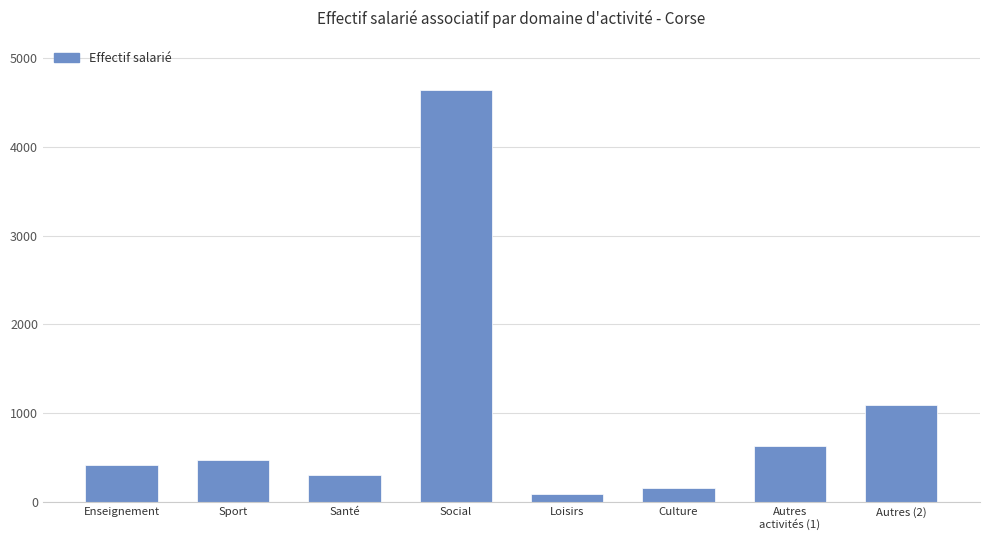

Reading right to left, extract all data points from this chart.

Autres (2)=1090	Autres
activités (1)=630	Culture=150	Loisirs=90	Social=4640	Santé=300	Sport=470	Enseignement=420